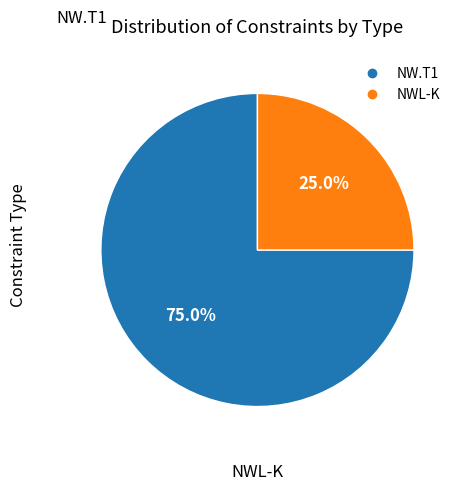

To the nearest percent, what is the average slice percentage?

50%